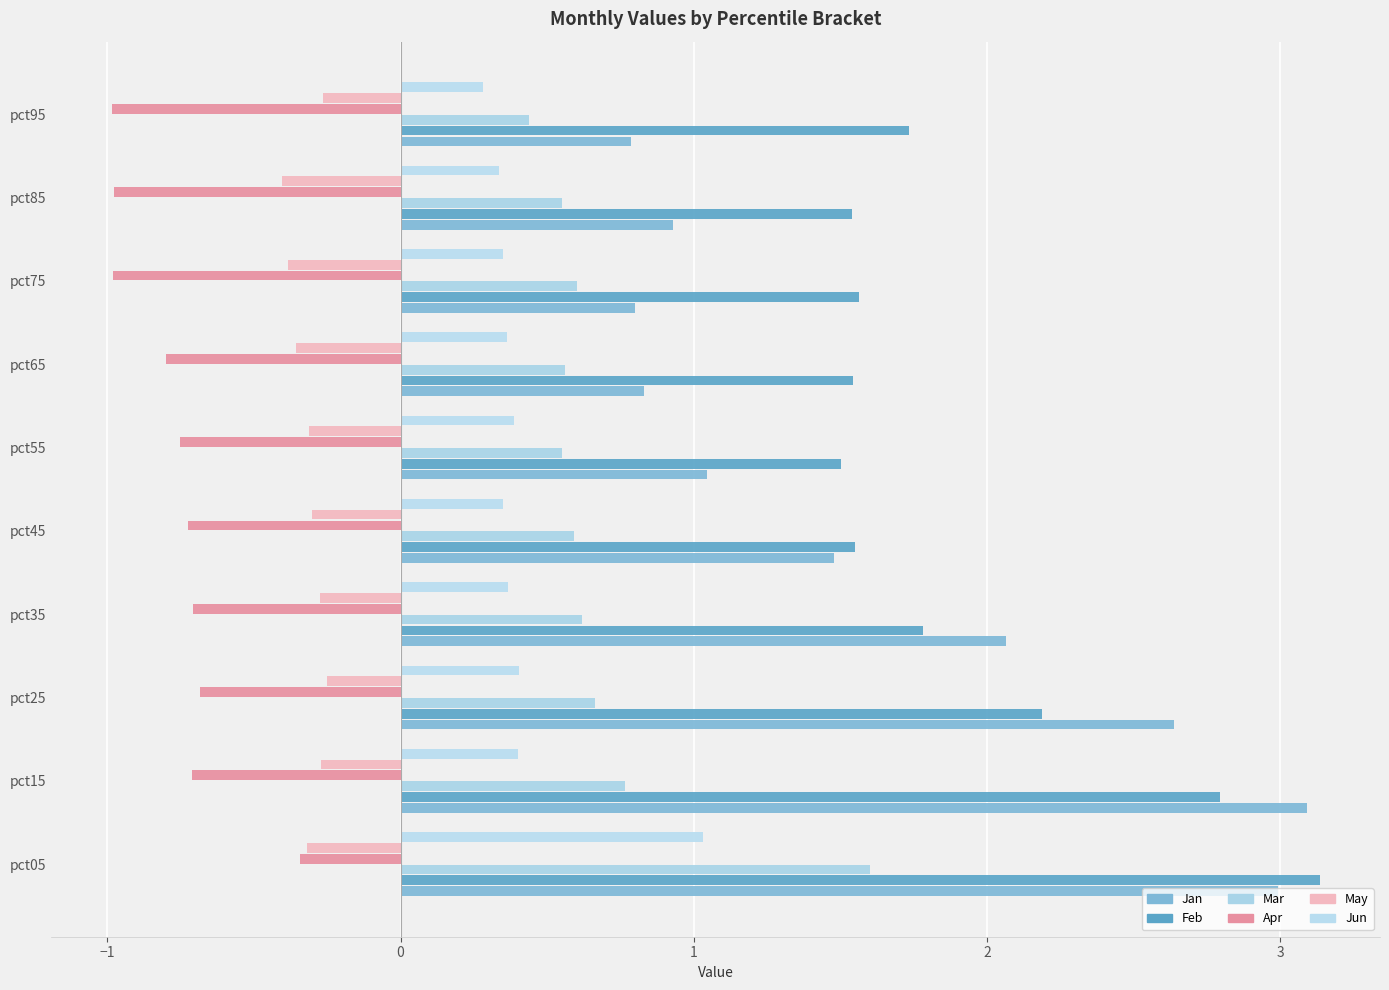

What is the average value of the Jan series?

1.7